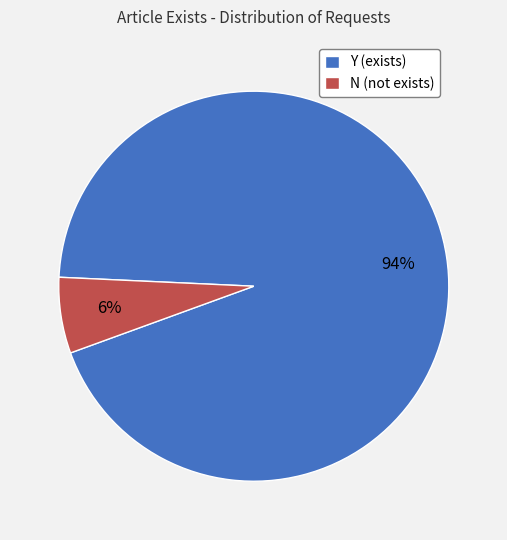

Count the number of slices in the pie.

2